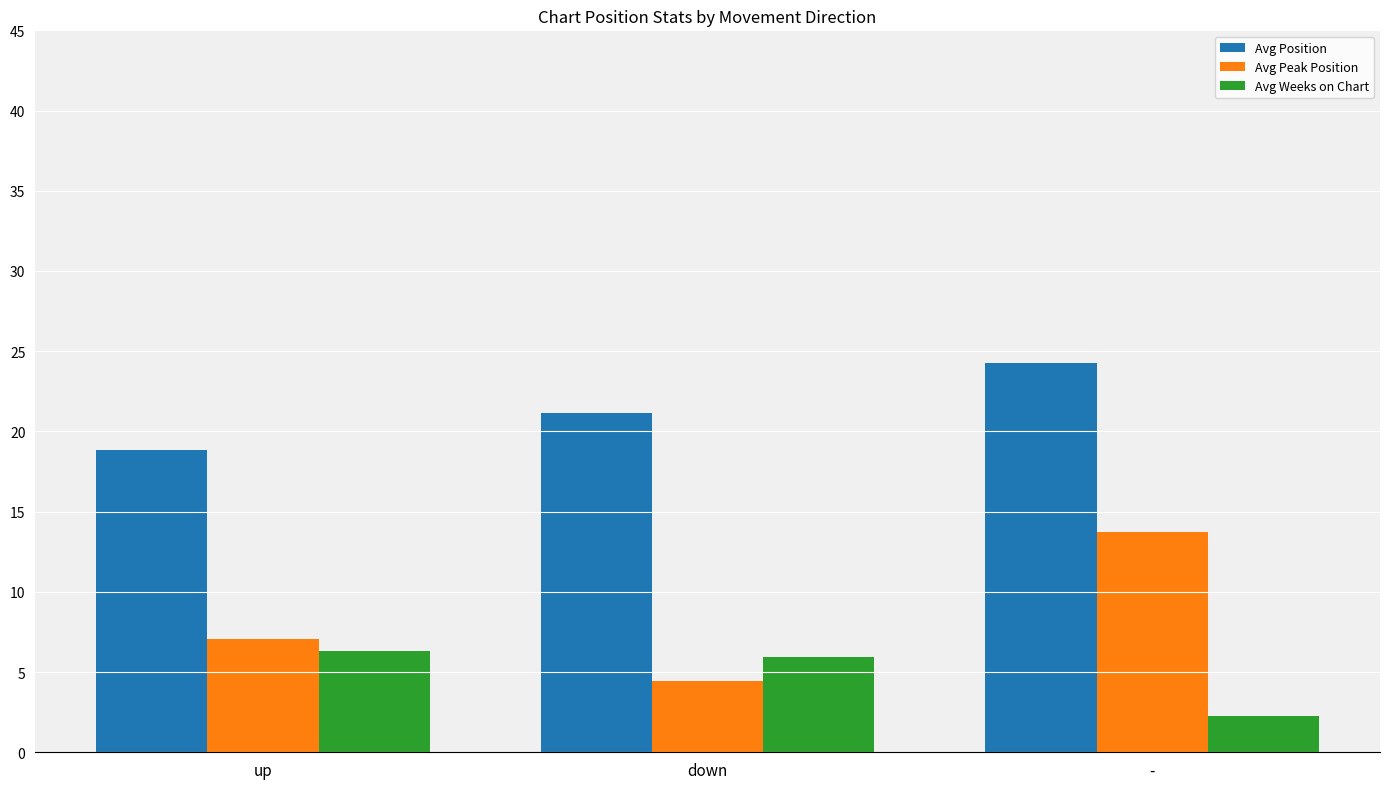

What is the maximum value for Avg Position?

24.3